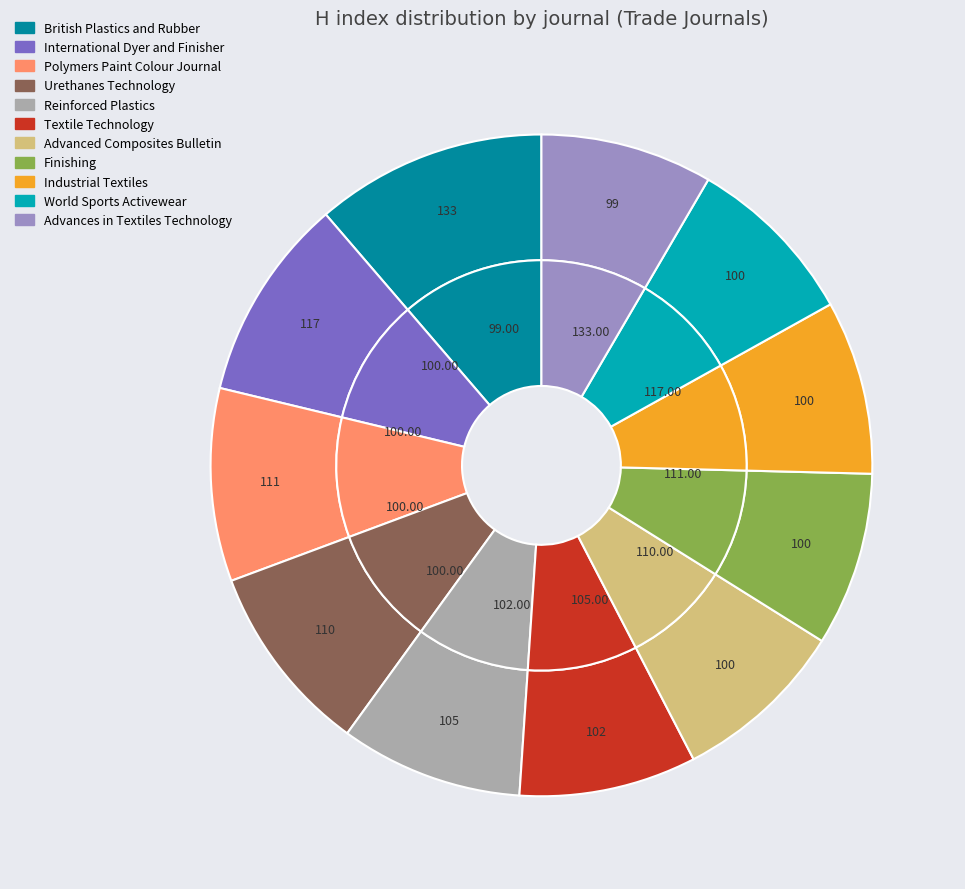

To the nearest percent, what portion does Urethanes Technology represent?

9%